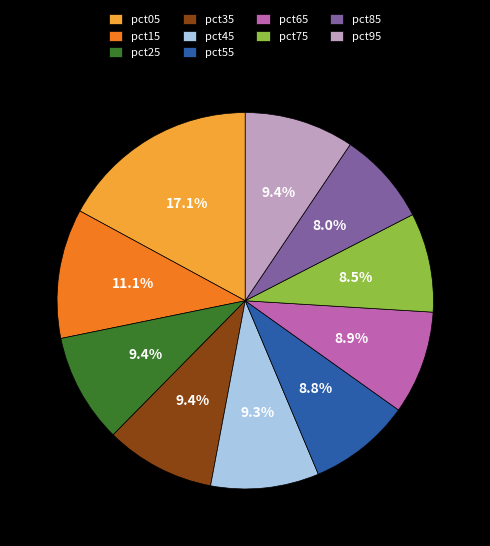

Is there a majority slice in this chart?

No